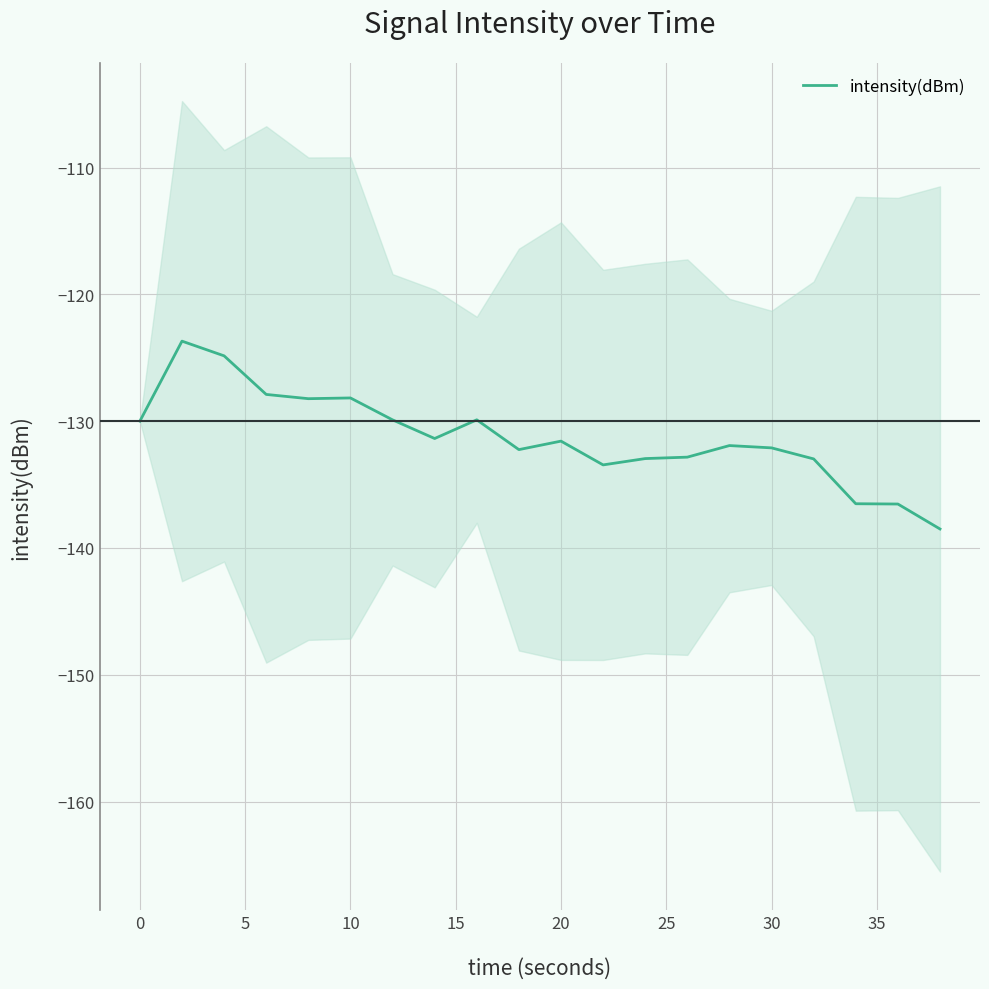

True or false: the data has more than 2 interior local peaks.

True